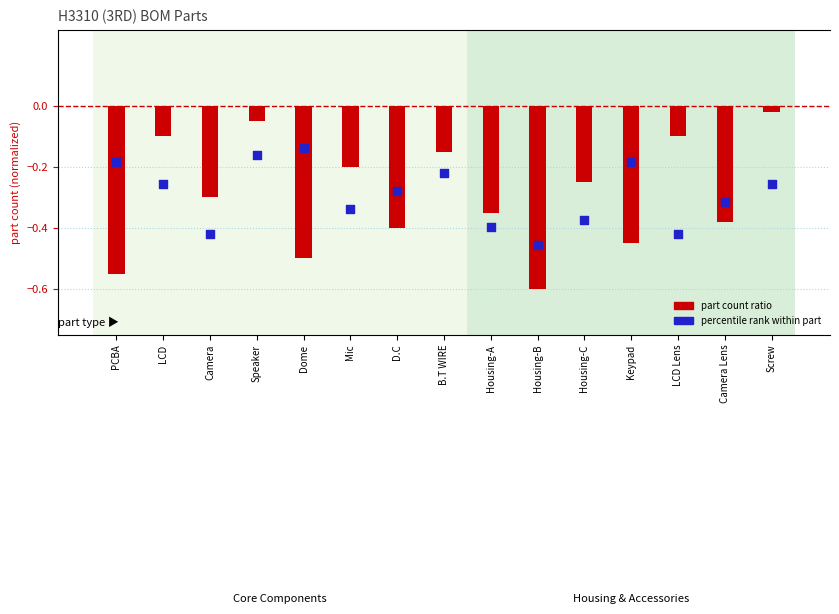

Is the value of part count ratio at PCBA greater than the value of percentile rank within part at Screw?

No